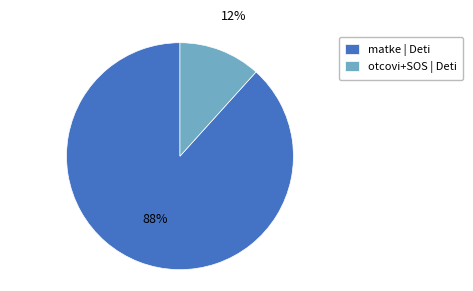

Combined, do otcovi+SOS | Deti and matke | Deti account for over 50%?

Yes